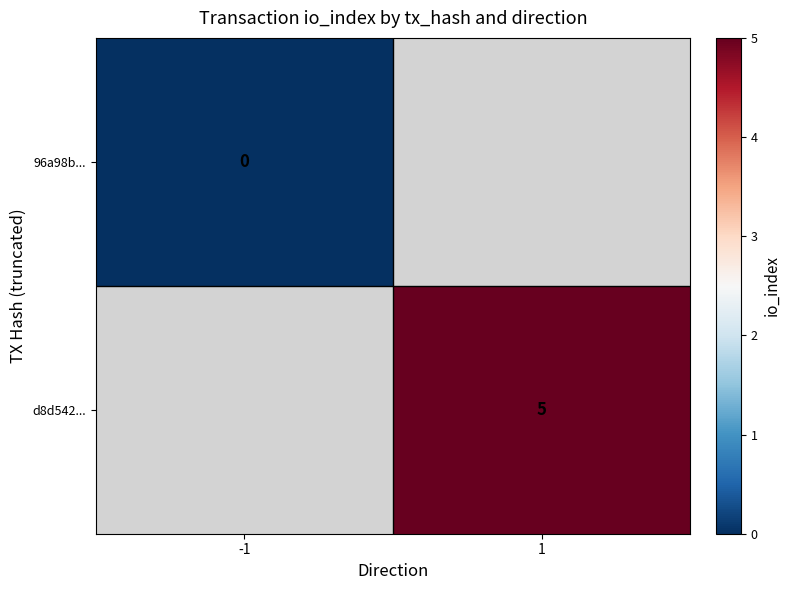

Is the value of 96a98b... at -1 greater than the value of d8d542... at 1?

No